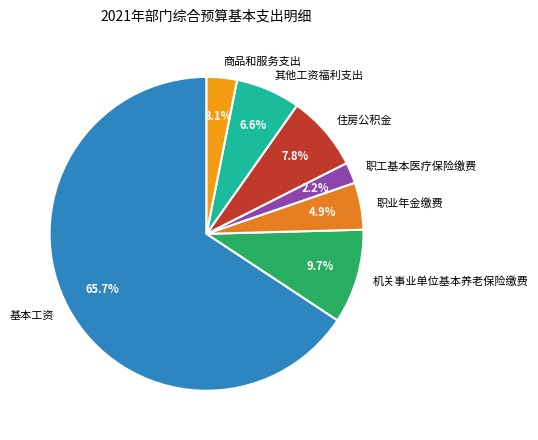

Is there a majority slice in this chart?

Yes